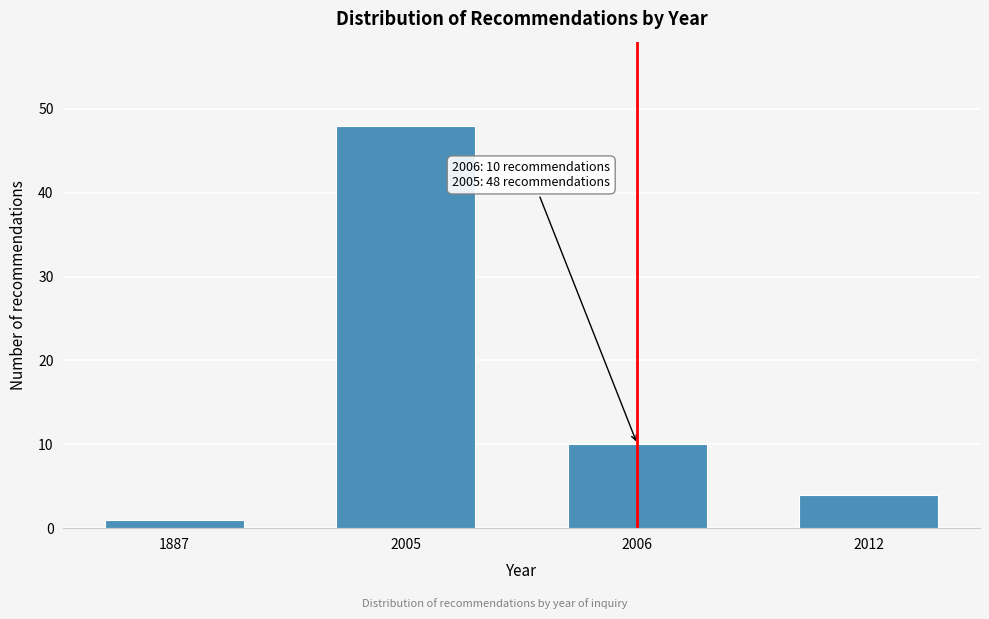

Reading right to left, transcribe all the data shown in this chart.

4	10	48	1